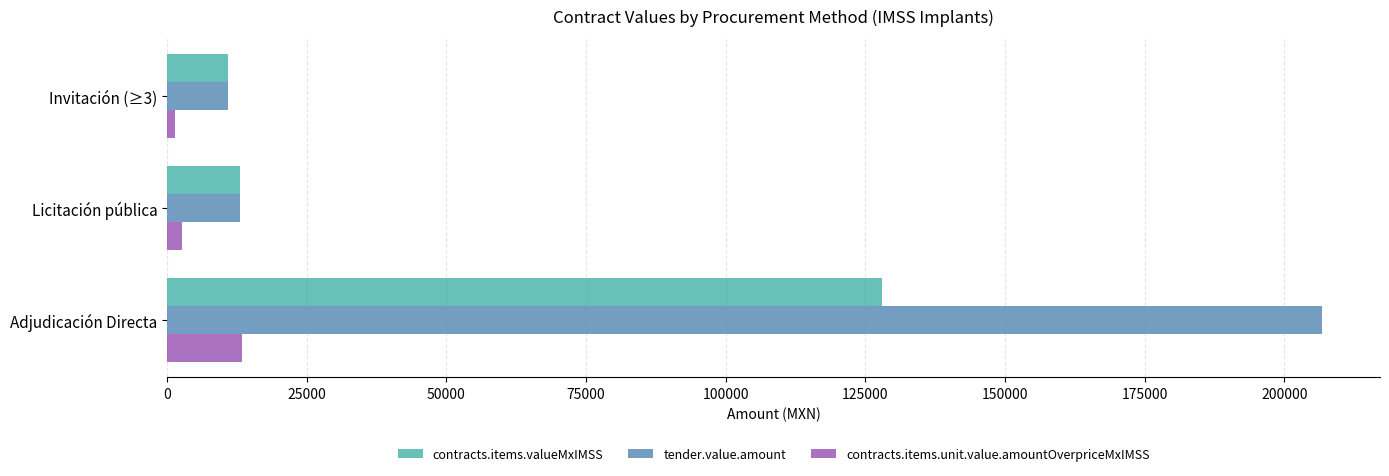

Which series has the largest total across all categories?

tender.value.amount